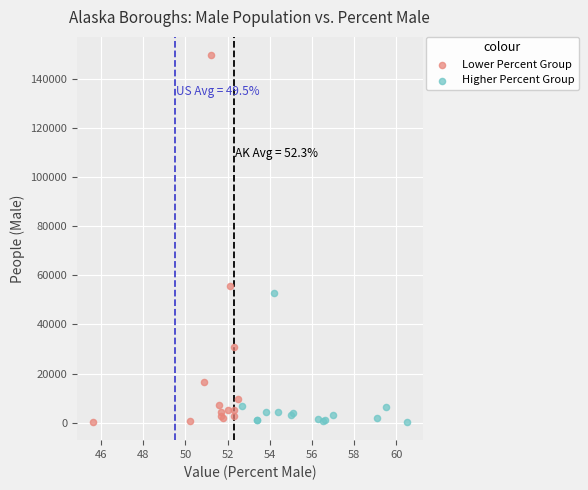

Which series reaches the maximum Y coordinate?

Lower Percent Group